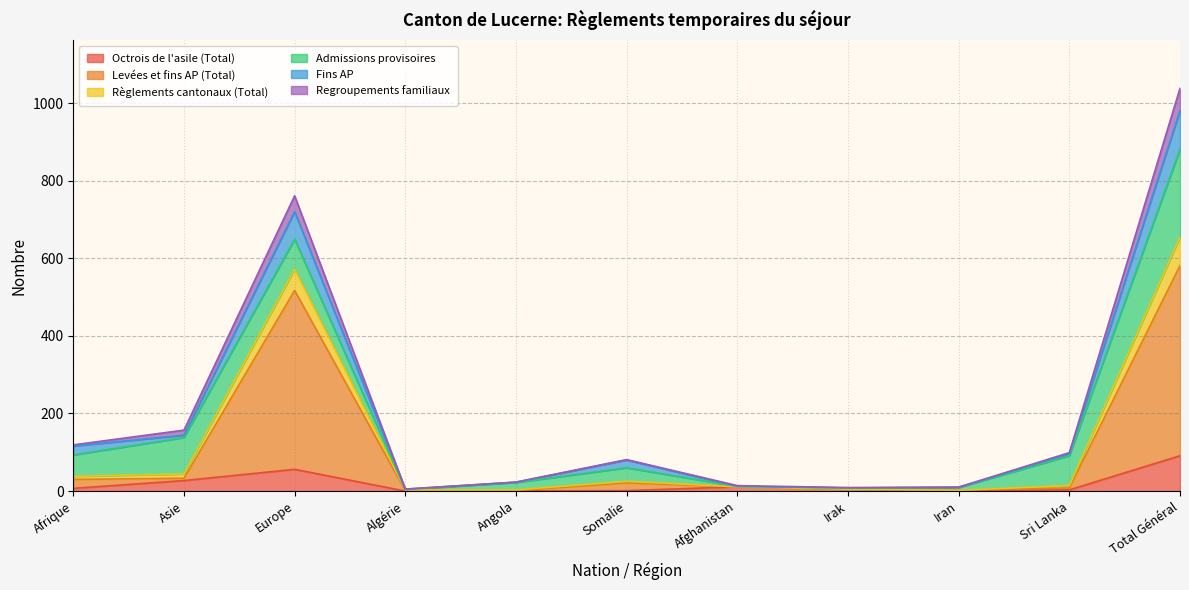

The value of Octrois de l'asile (Total) at Total Général is 91. True or false?

True